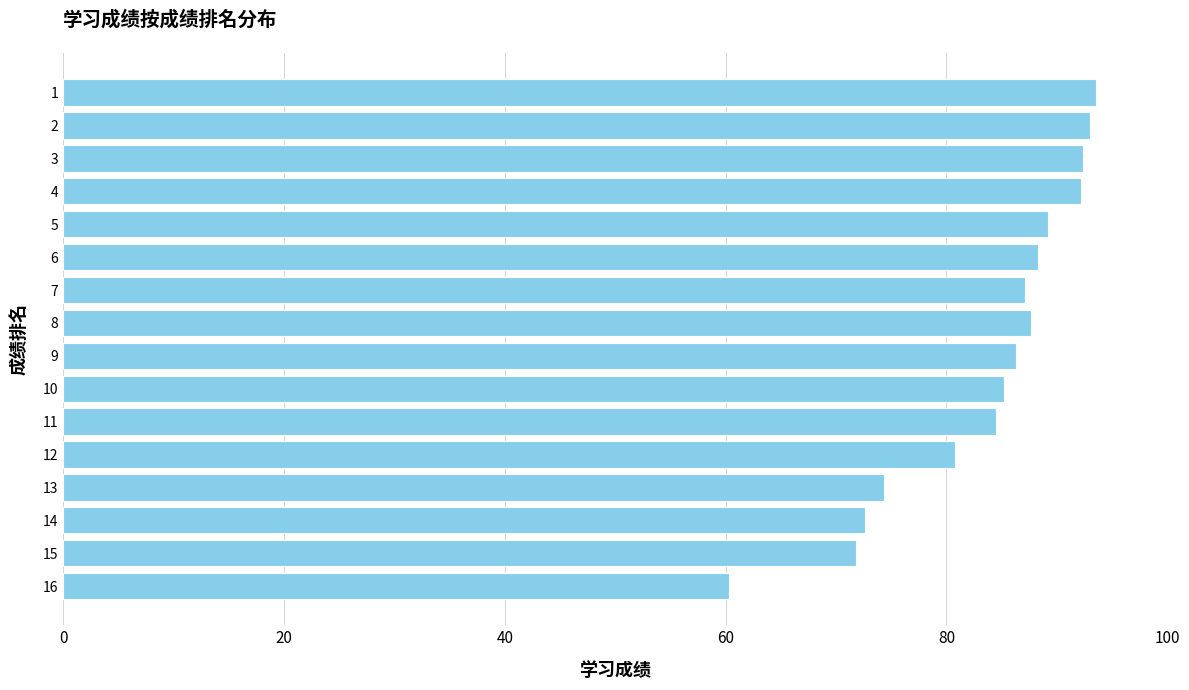

What is the value of the 11th bar from the top?

84.5